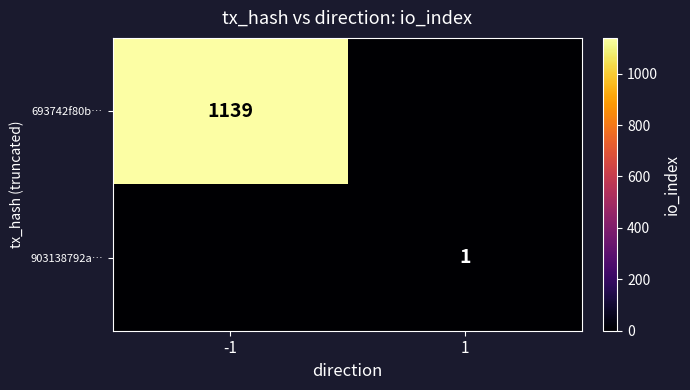

The 903138792a… series shows 1 at 1. True or false?

True